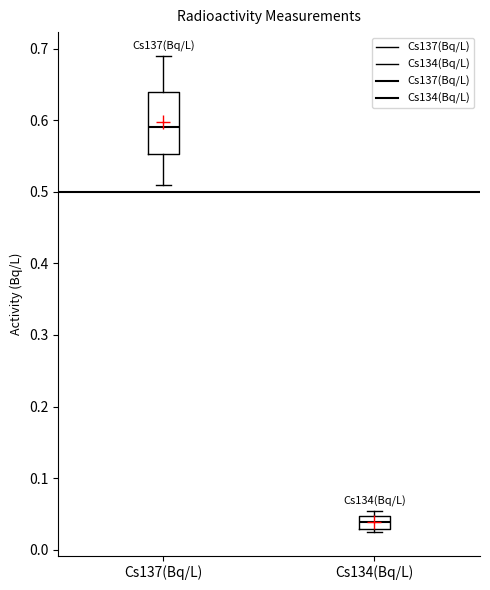

Reading left to right, read every box against the y-axis: the position of its median line, the range the box covers, and the ends of its whiskers. The values are not printed on the chart, so give them approximately, as read against the axis.

Cs137(Bq/L): median 0.59, box 0.55 to 0.64, whiskers 0.51 to 0.69
Cs134(Bq/L): median 0.04, box 0.03 to 0.05, whiskers 0.03 (just below the box's lower edge) to 0.05 (just above the box's upper edge)